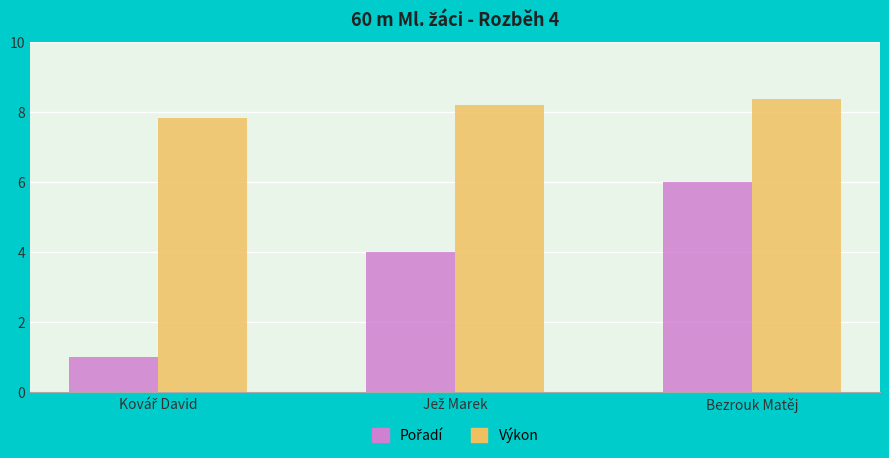

Is it true that Výkon equals 8.4 at Bezrouk Matěj?

True